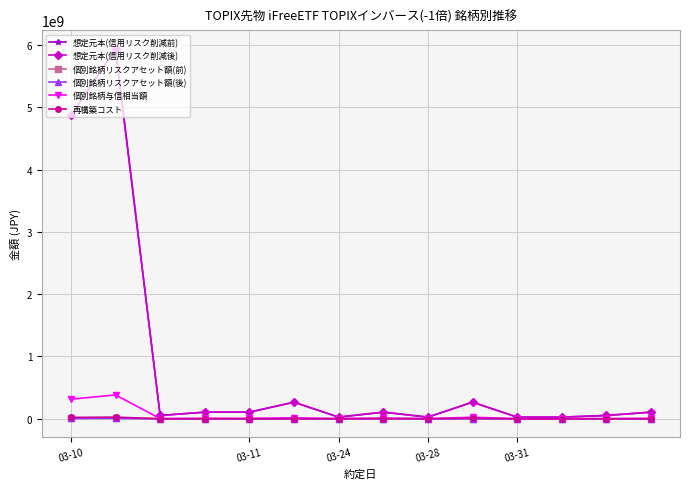

Does the chart have visible grid lines?

Yes